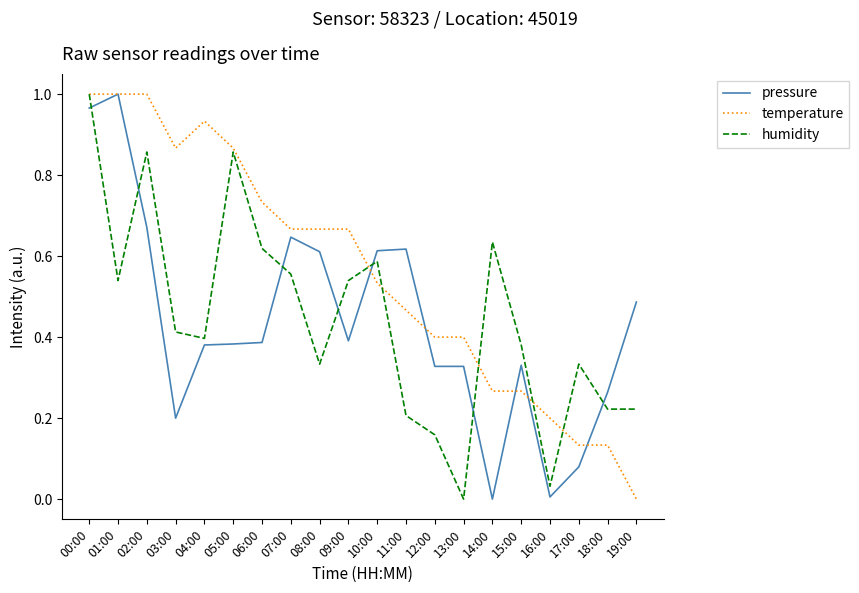

Which series has the largest total across all categories?

temperature